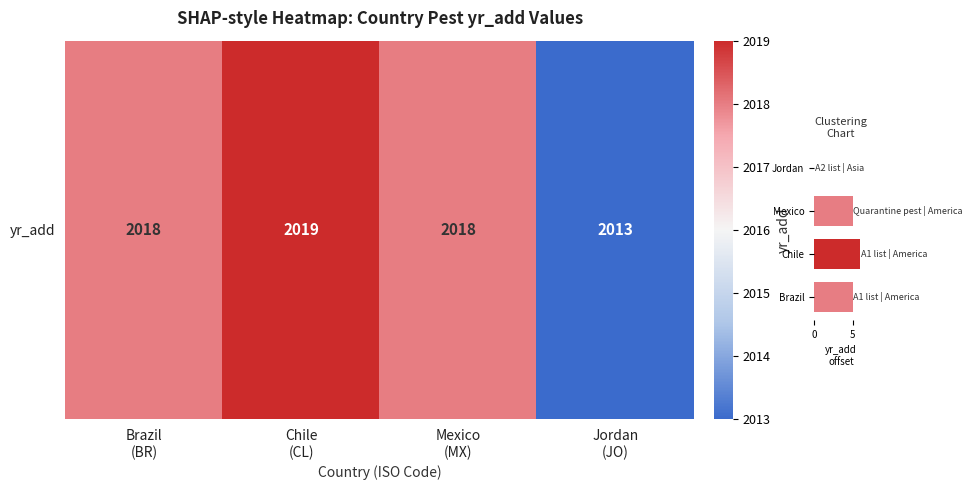

Reading bottom to top, what are all the values shown in this chart?

Brazil=5	Chile=6	Mexico=5	Jordan=0